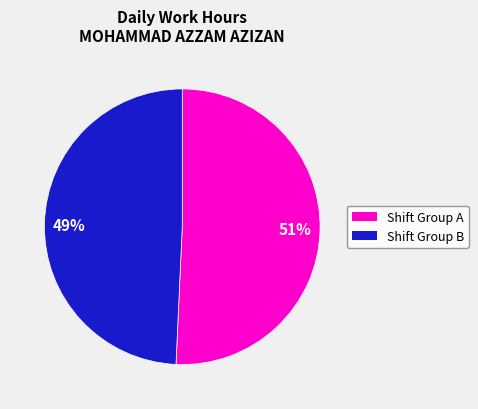

Between 51% and 49%, which is larger?

51%